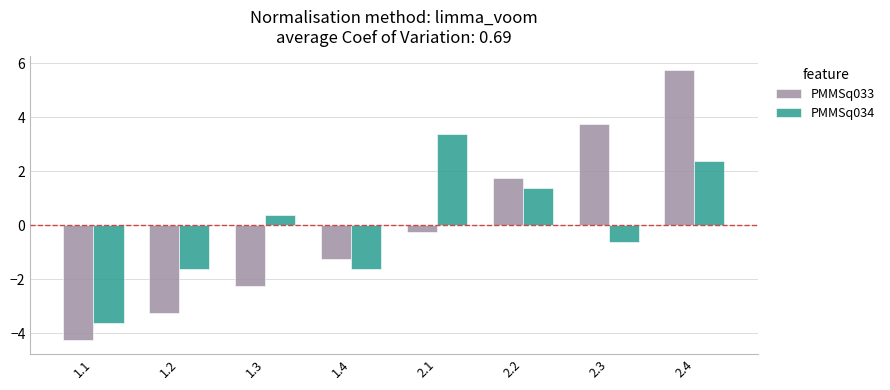

Which category has the highest value in the PMMSq034 series?

2.1